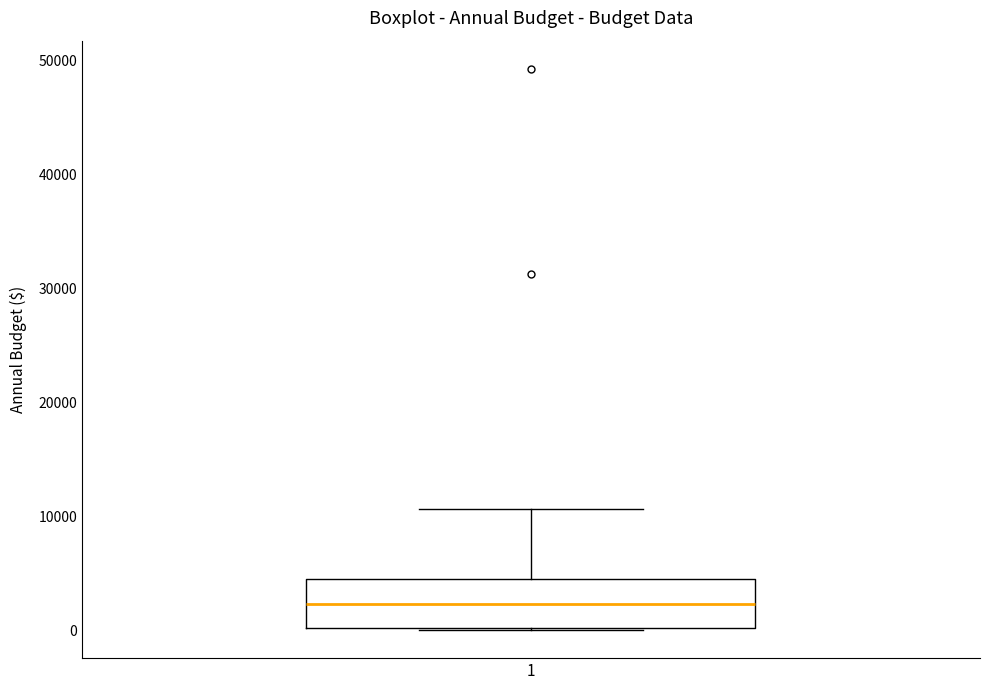

Transcribe this box plot: give where the median line is, the range the box spans, and where the two whiskers end, as read against the y-axis. The values are not printed on the chart, so give them approximately, as read against the axis.

median 2000, box 0 to 5000, whiskers 0 to 11000